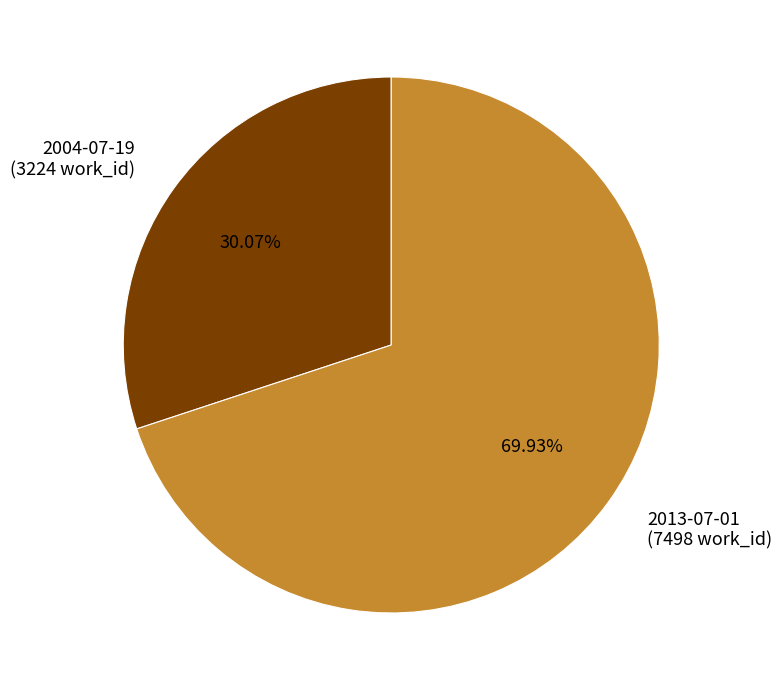

The 2013-07-01 slice represents 60% of the pie. True or false?

False